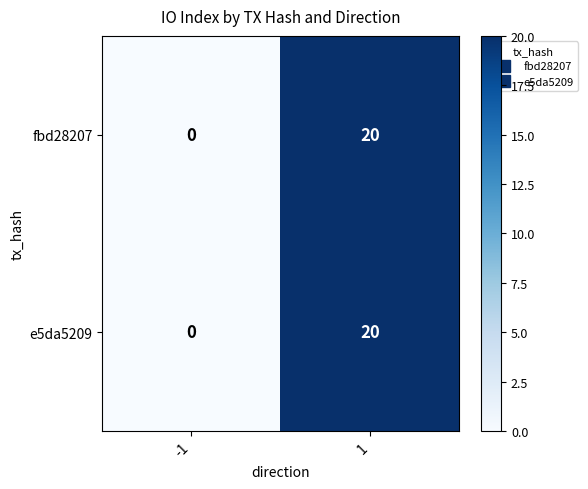

True or false: fbd28207 has a value of 0 at -1.

True